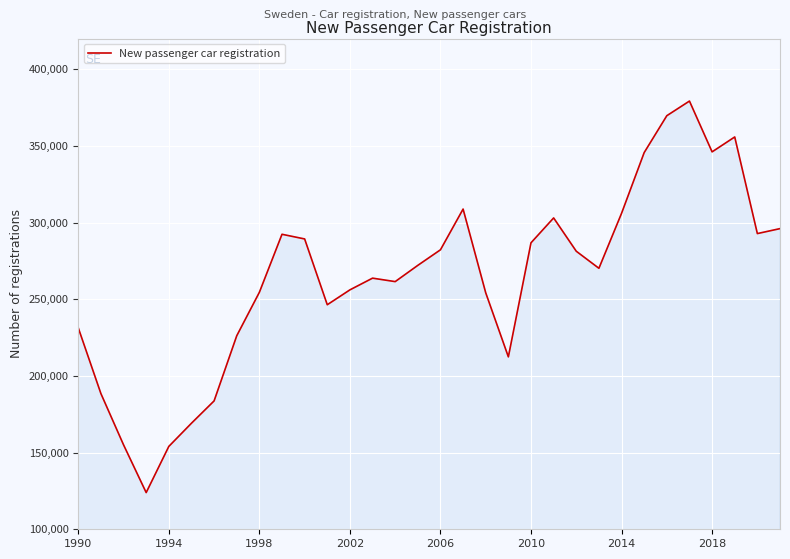

Does the chart display data point markers on the line(s)?

No